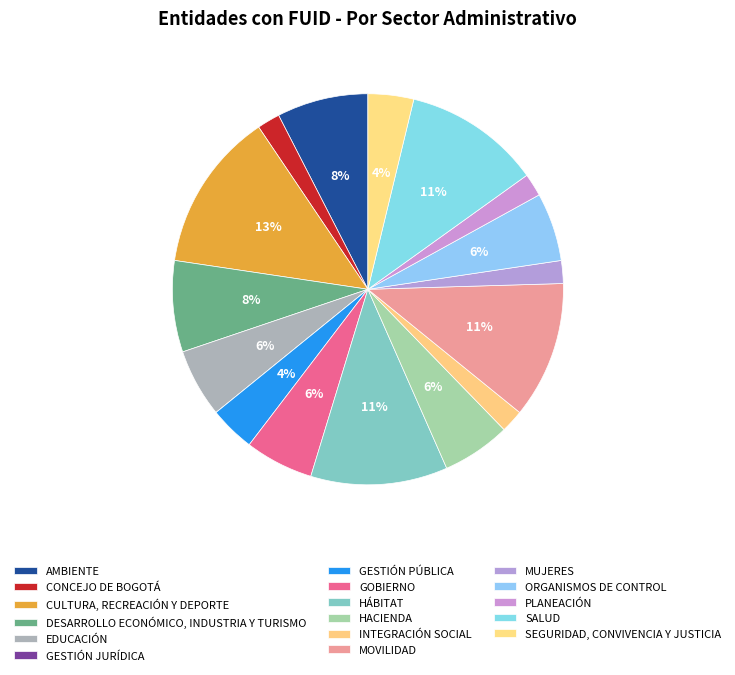

Which slice is the smallest?

GESTIÓN JURÍDICA